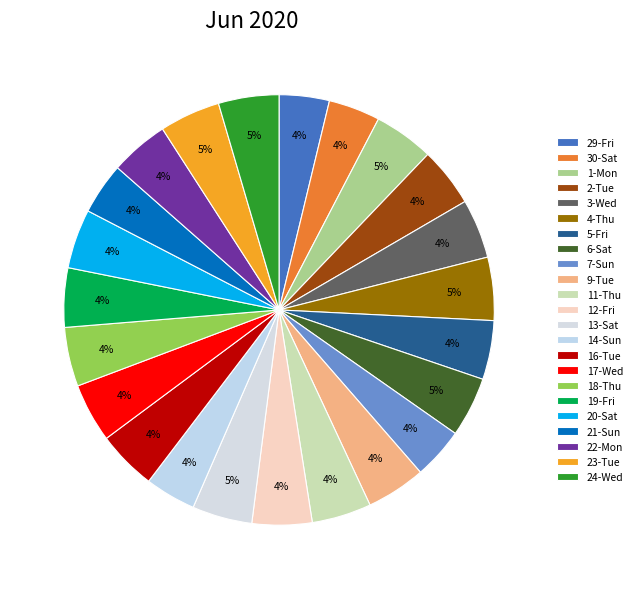

Between 3-Wed and 7-Sun, which is larger?

3-Wed